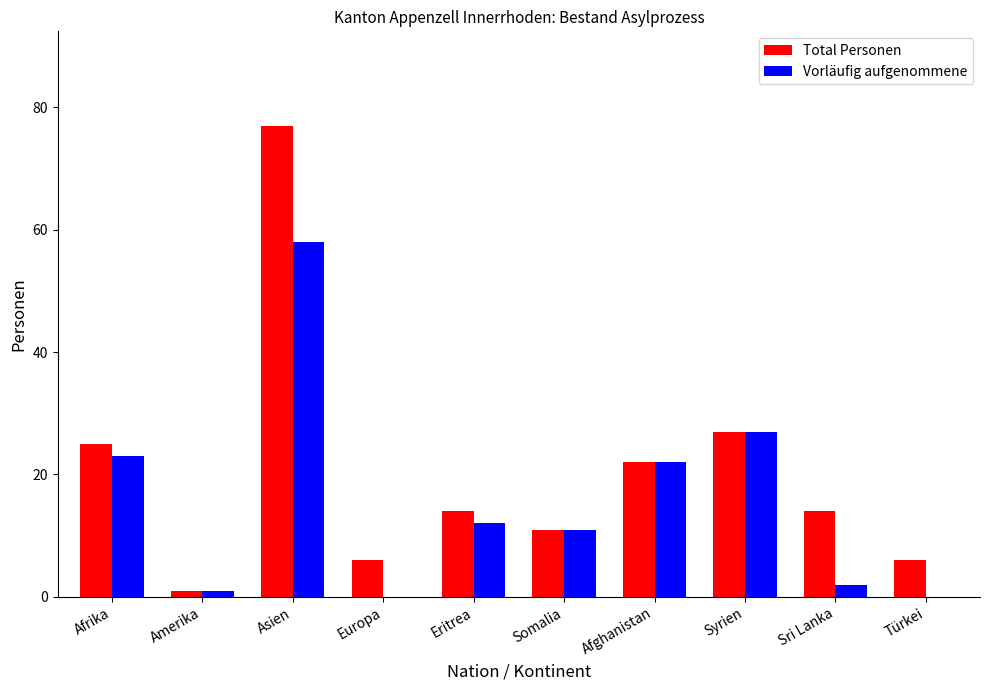

What are all the series names shown in the legend?

Total Personen, Vorläufig aufgenommene